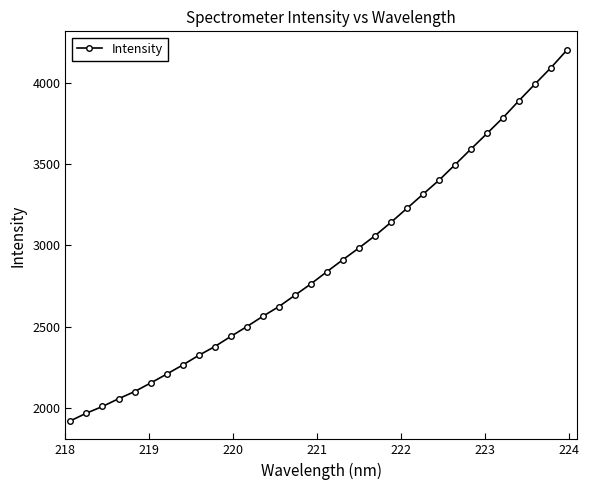

What is the sum of all values?

92606.9